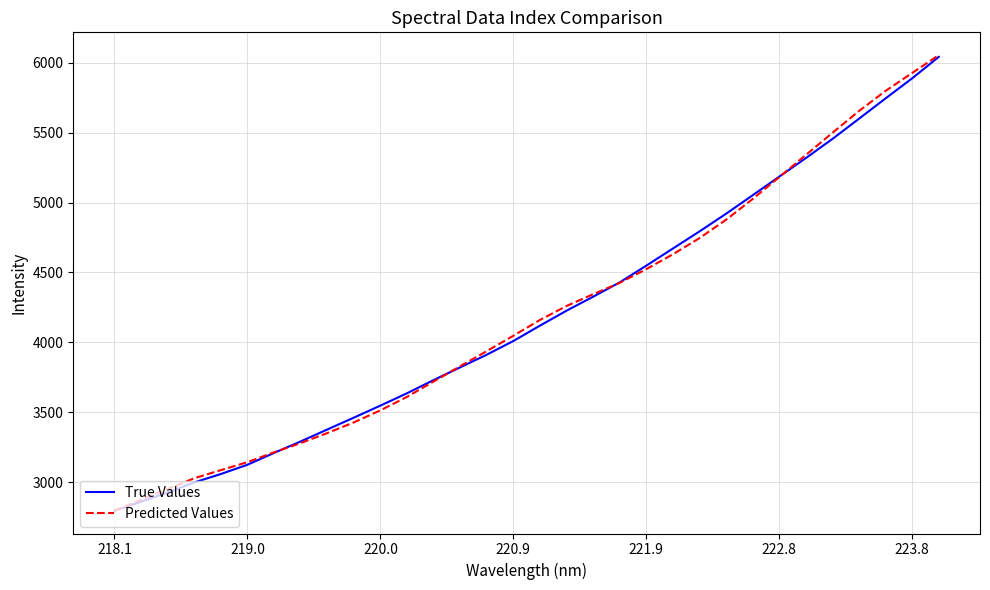

Reading right to left, list all the values displayed in this chart.

True Values: 6043.3	5889.8	5746.2	5600.5	5455.8	5318.7	5186.0	5052.7	4920.3	4793.8	4671.3	4548.8	4429.1	4326.4	4226.5	4119.4	4009.4	3911.5	3821.0	3729.6	3635.4	3547.1	3460.8	3375.9	3290.4	3208.4	3123.7	3057.5	2997.3	2924.9	2859.6	2794.7
Predicted Values: 6055.8	5928.1	5800.0	5656.0	5499.6	5341.1	5182.6	5025.6	4877.3	4745.8	4630.2	4524.0	4425.7	4344.2	4260.2	4160.2	4047.0	3937.2	3829.2	3719.2	3609.8	3513.1	3427.0	3350.4	3278.8	3212.9	3142.4	3085.3	3027.2	2949.5	2873.3	2794.7